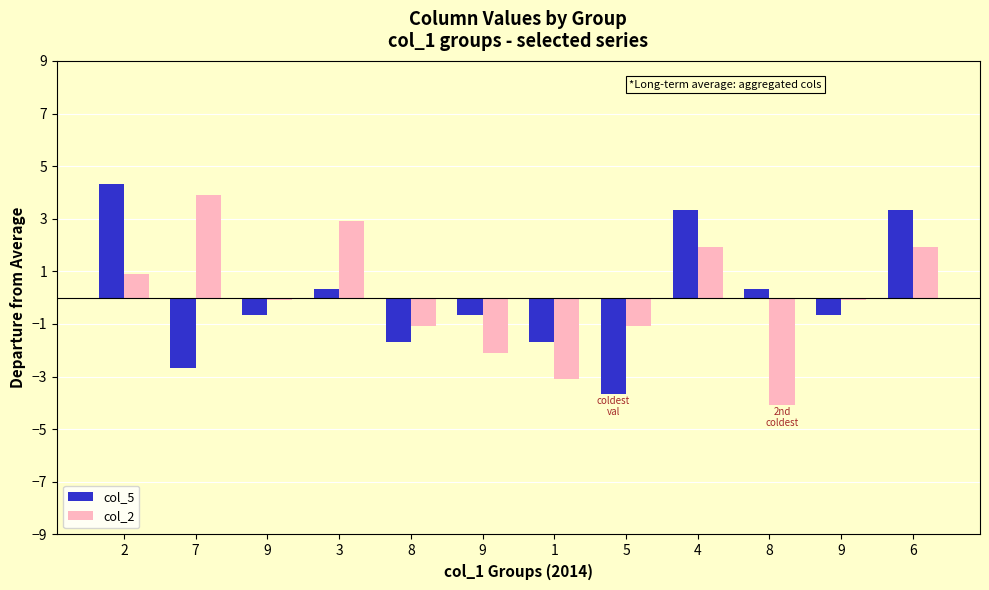

At which category is the sum across all series the highest?

2